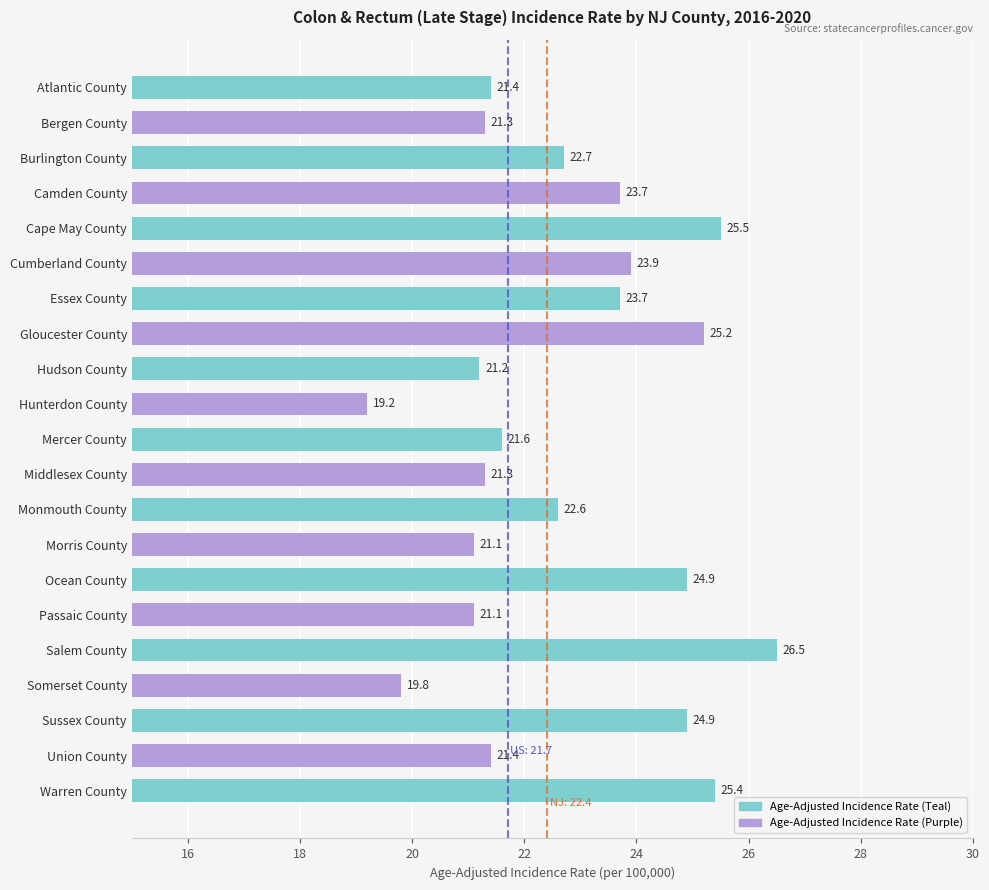

Which category has the highest value across all series?

Salem County